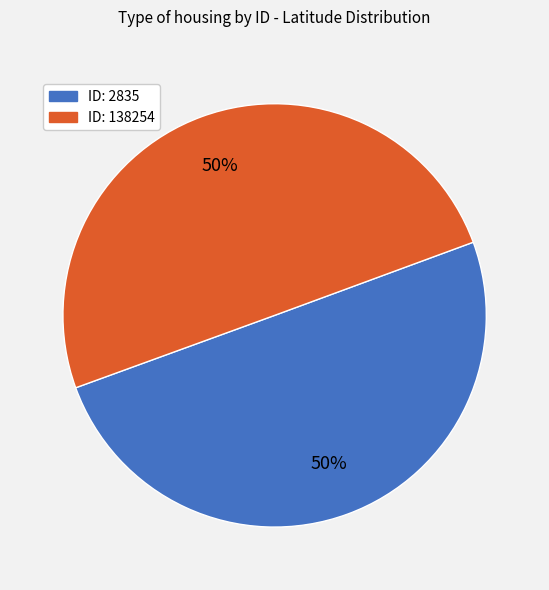

To the nearest percent, what is the average slice percentage?

50%